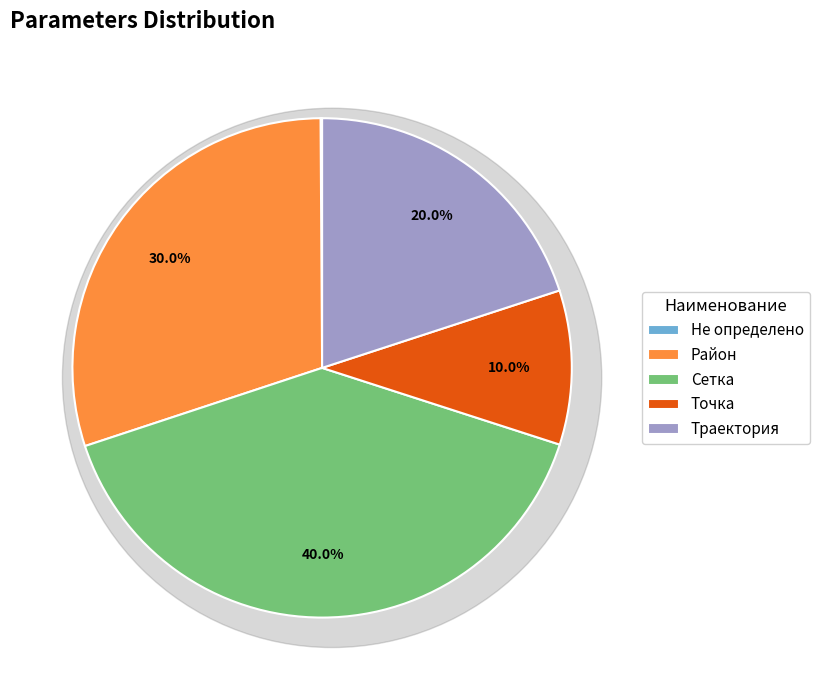

To the nearest percent, what percentage of the pie is Точка?

10%